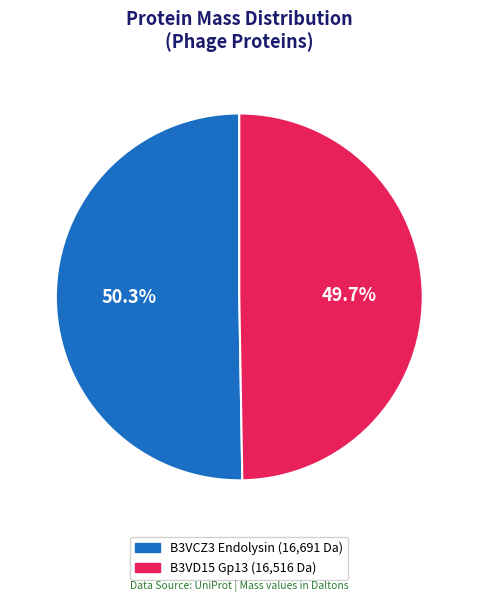

How many slices are in this pie chart?

2